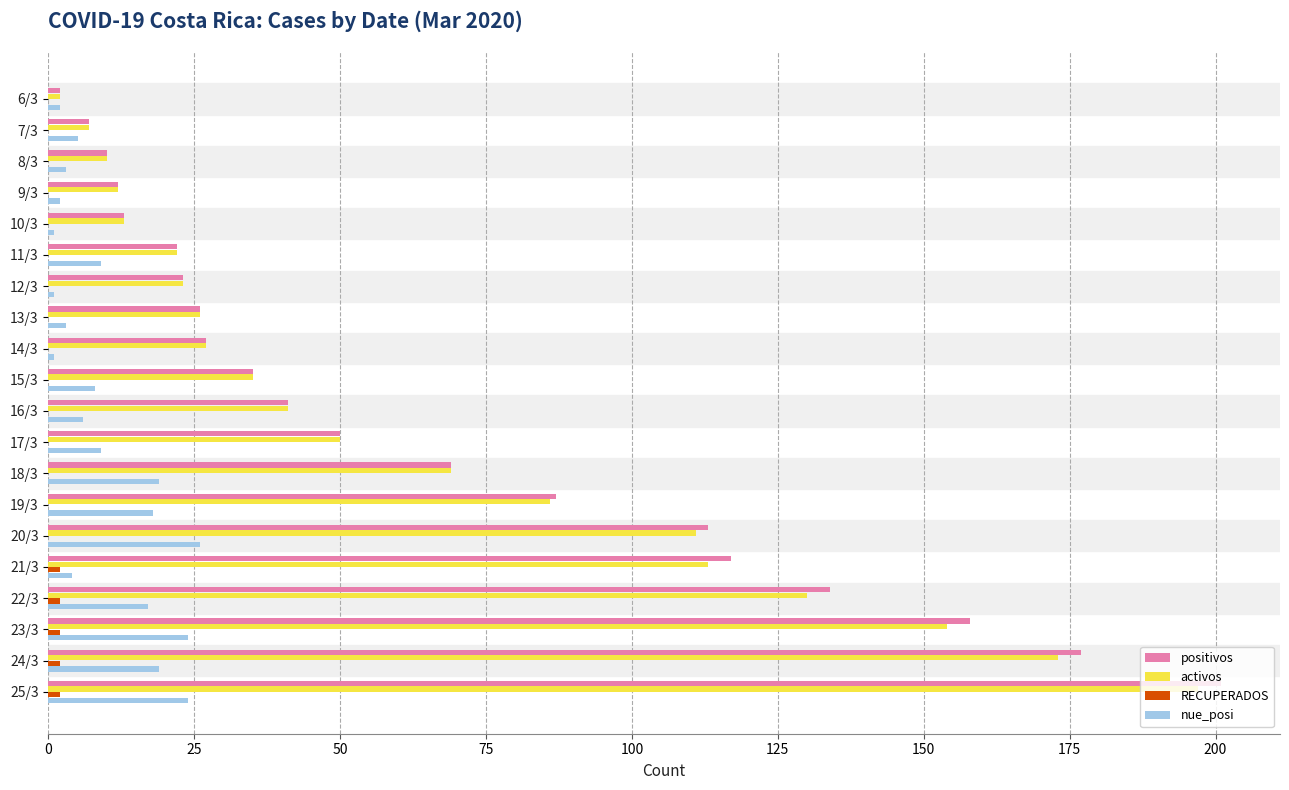

What is the greatest value displayed?

201